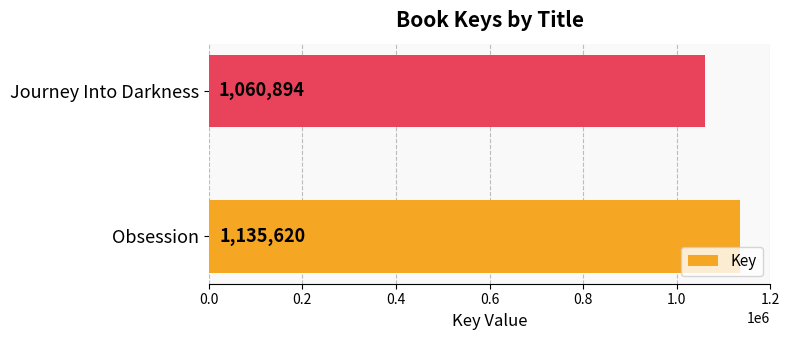

How many distinct data groups are displayed?

1